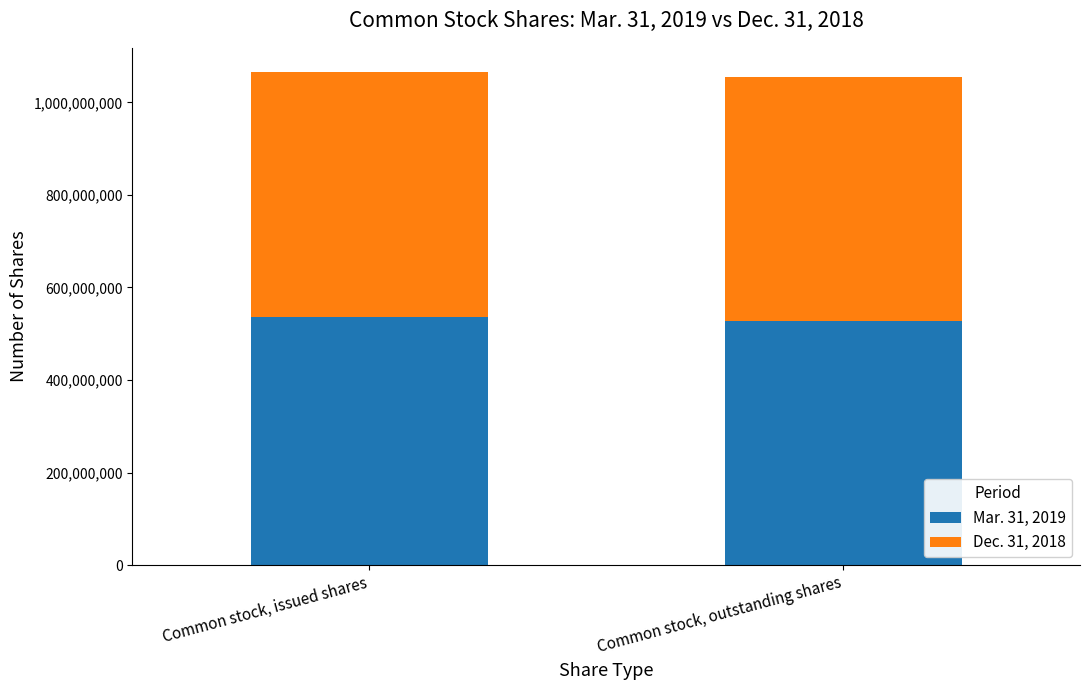

Rank the categories by Mar. 31, 2019 value from lowest to highest.

Common stock, outstanding shares, Common stock, issued shares